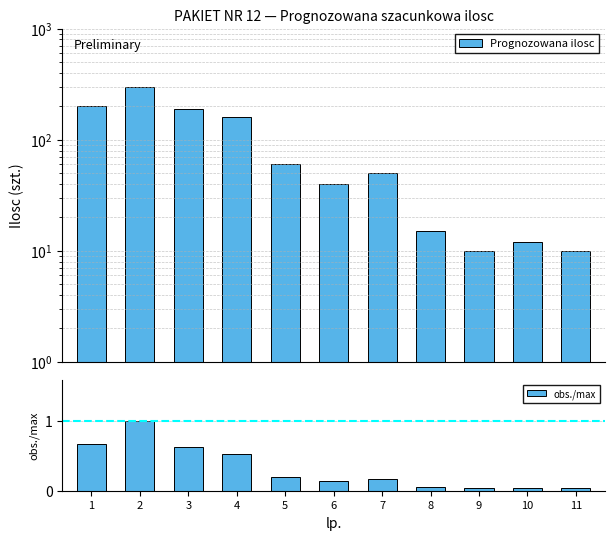

How many data points in Prognozowana ilosc are less than 50?

5